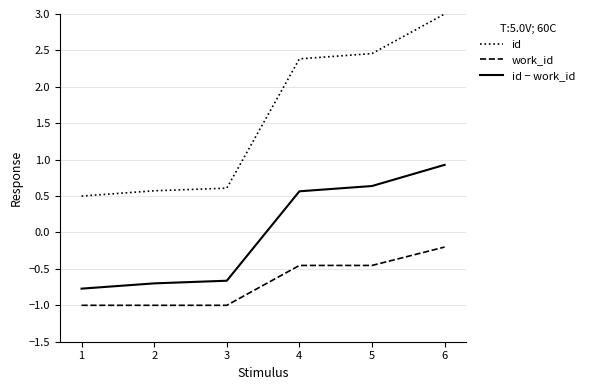

At which label is id − work_id closest to 0?

4